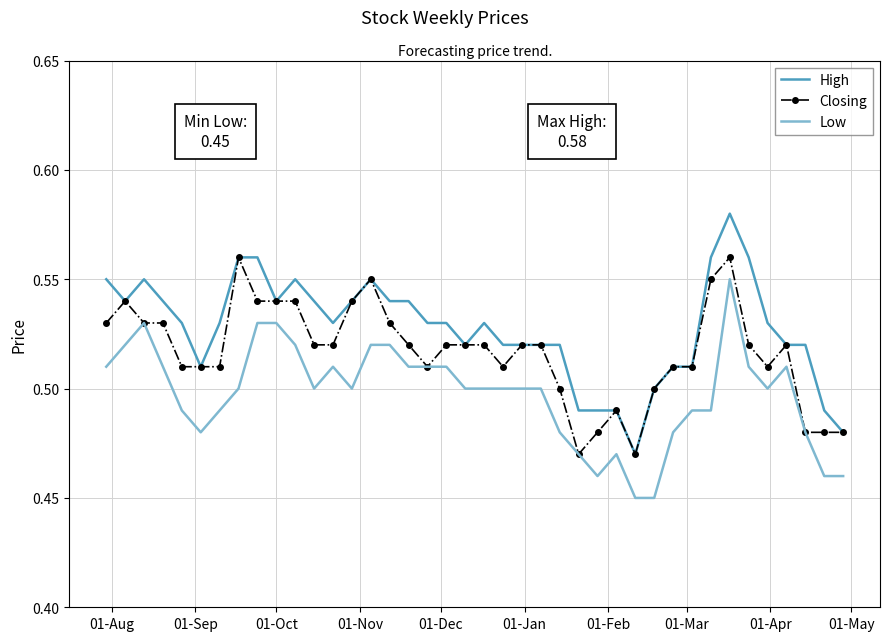

True or false: High and Low cross at least once.

False